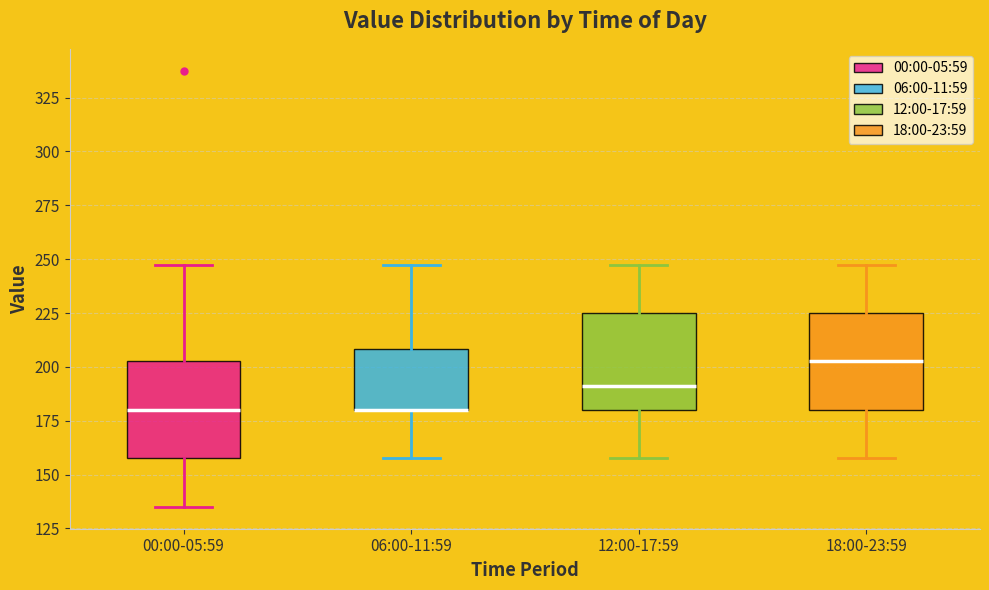

Where does the median line of the box for 12:00-17:59 sit on the y-axis? The values are not printed on the chart, so give them approximately, as read against the axis.

190